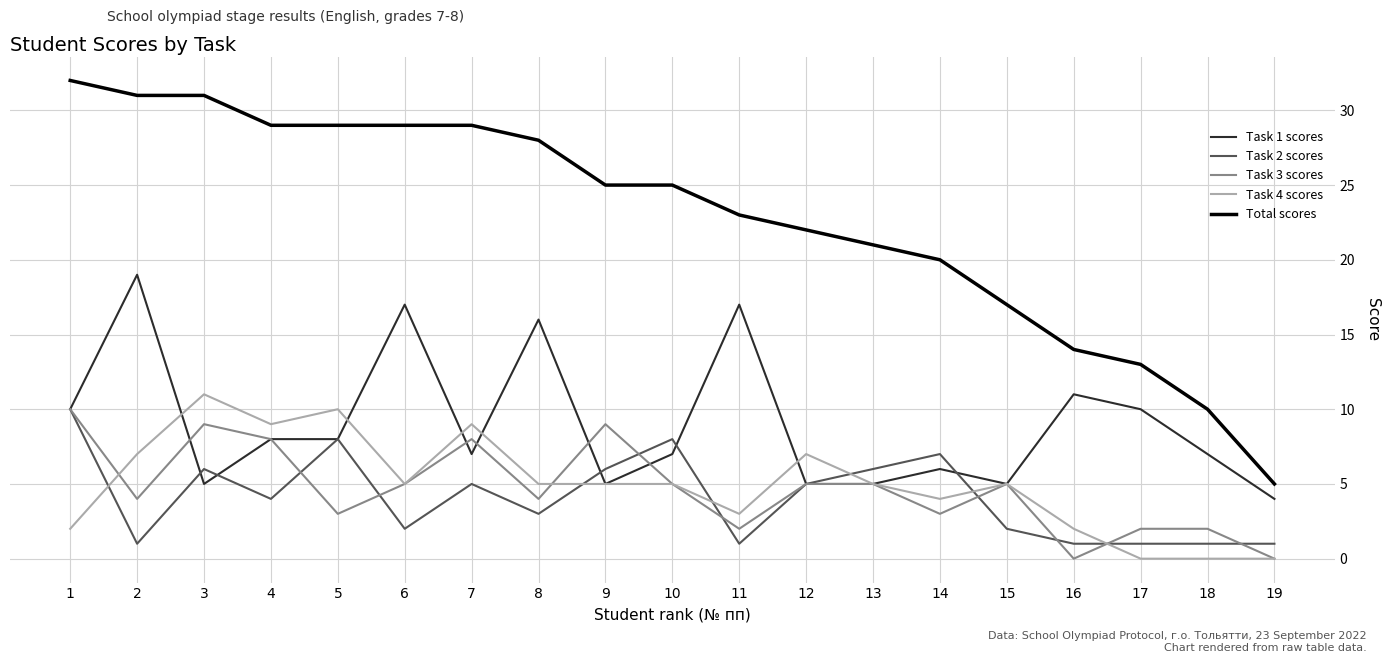

Is the value of Task 1 scores at 4 greater than the value of Task 2 scores at 2?

Yes